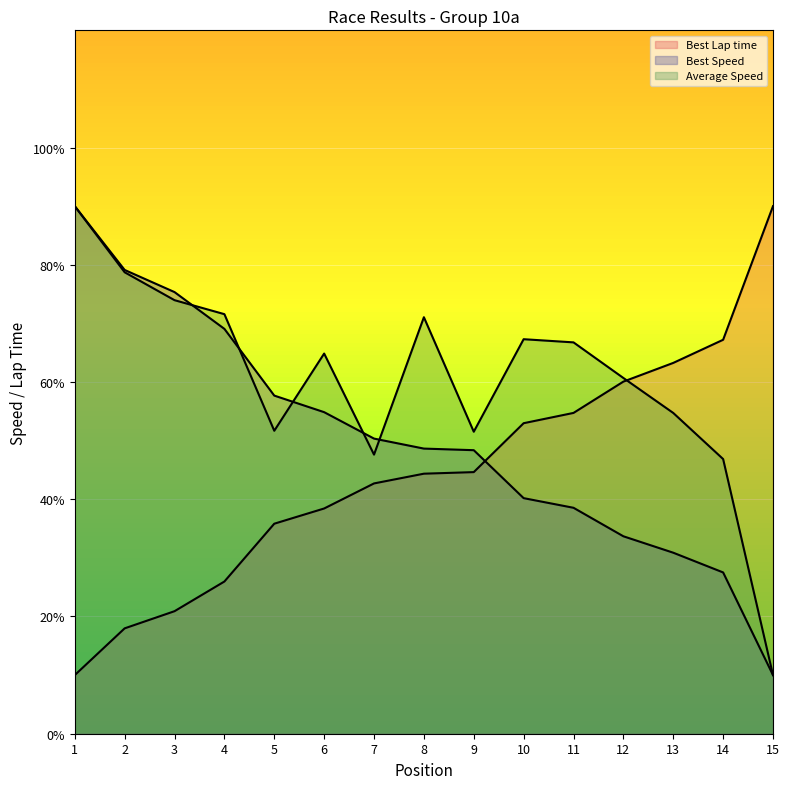

List the series in order of their peak value, lowest first.

Best Speed, Best Lap time, Average Speed